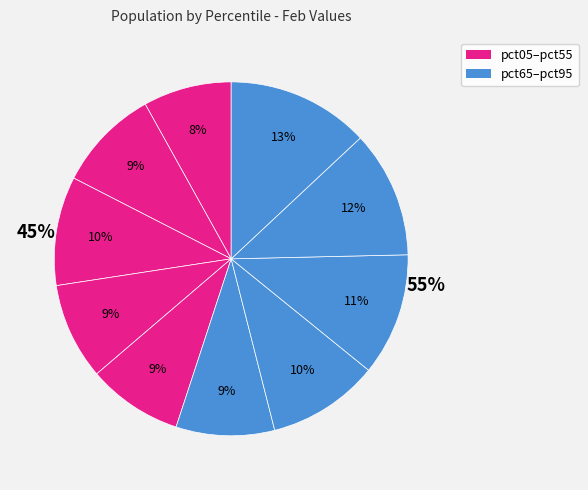

Count the number of slices in the pie.

10